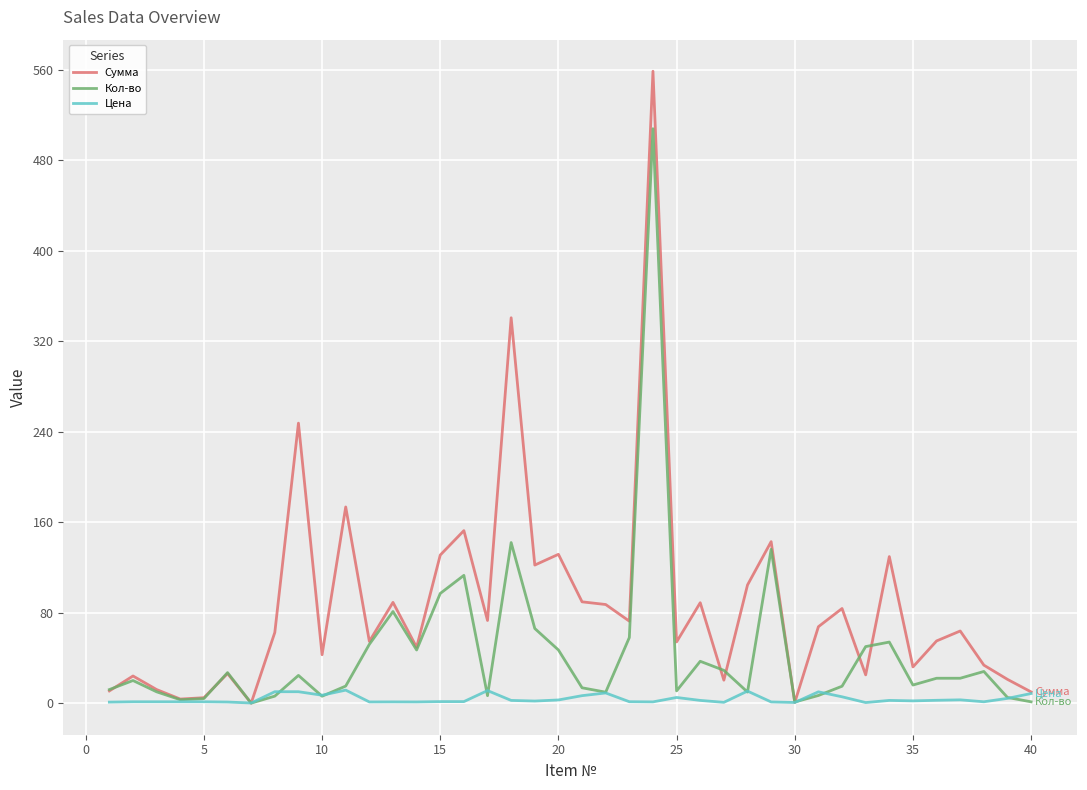

Which series has the largest total across all categories?

Сумма